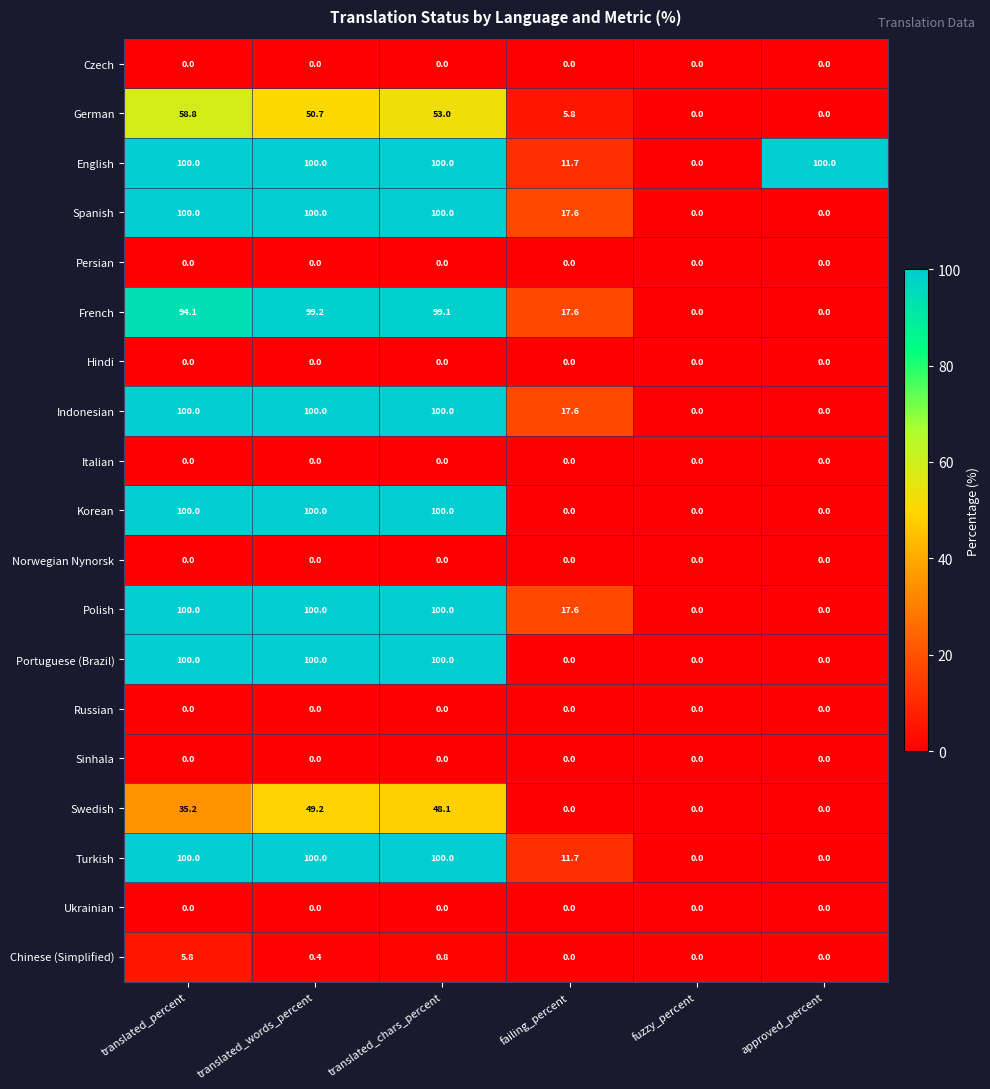

What is the difference between the maximum and minimum values in the Portuguese (Brazil) series?

100.0